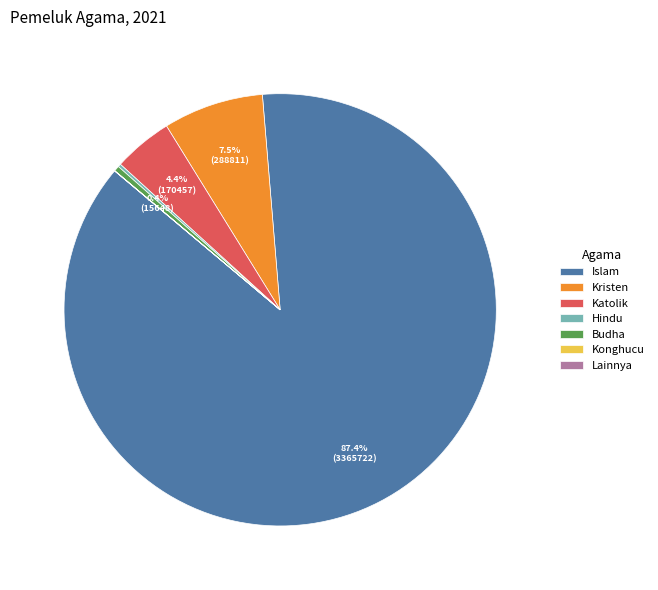

Which slice is the largest?

Islam